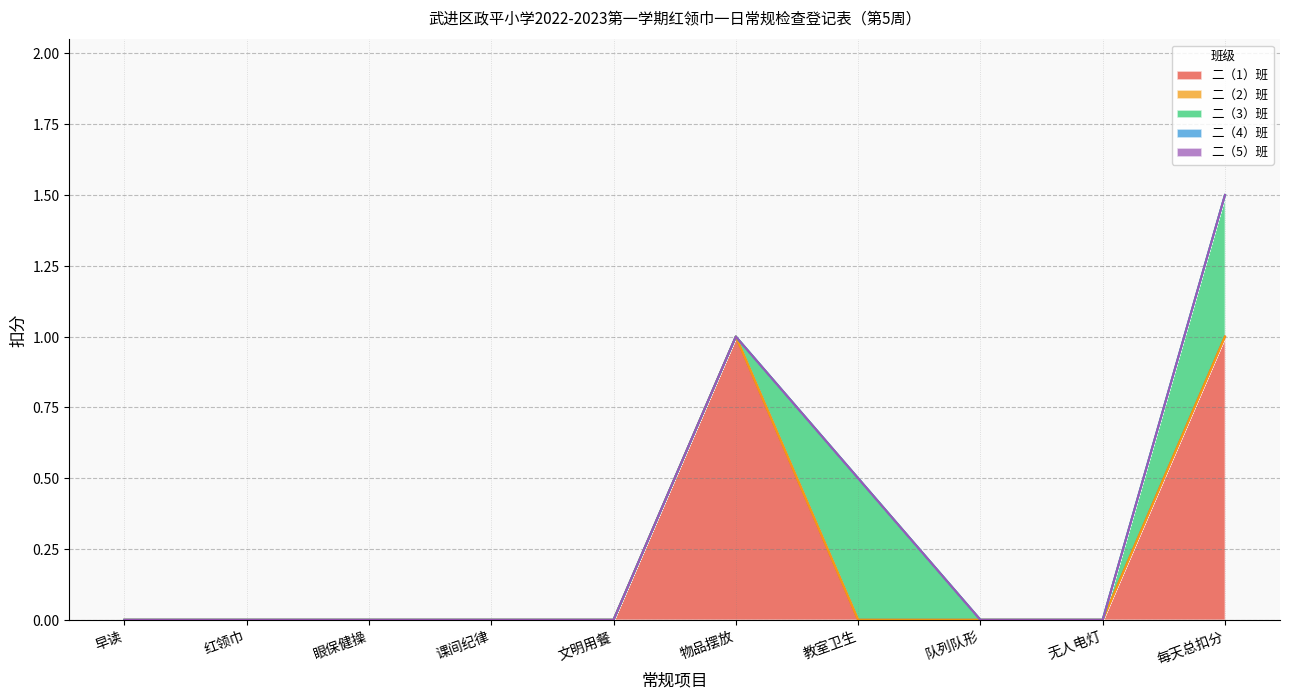

Does the chart have visible grid lines?

Yes